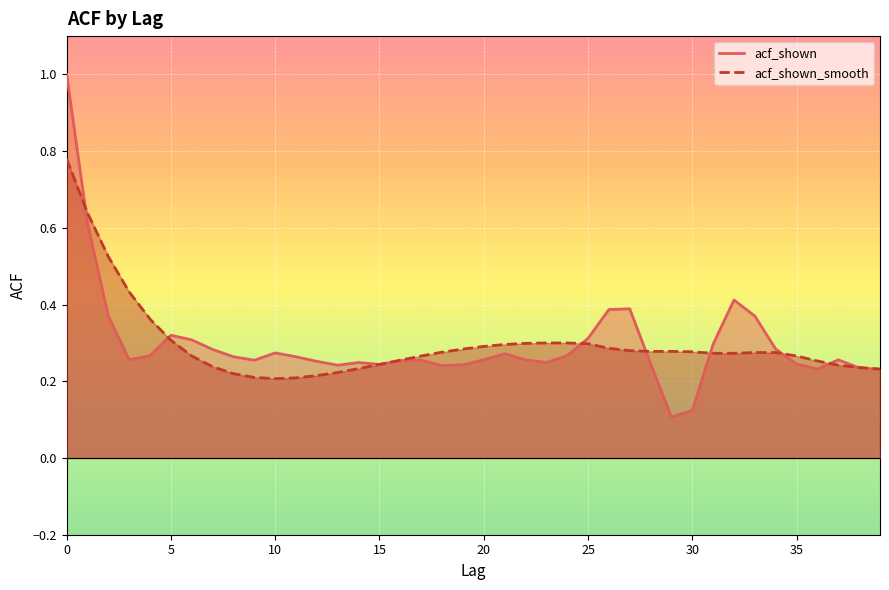

How many interior local valleys does the acf_shown_smooth series have?

1